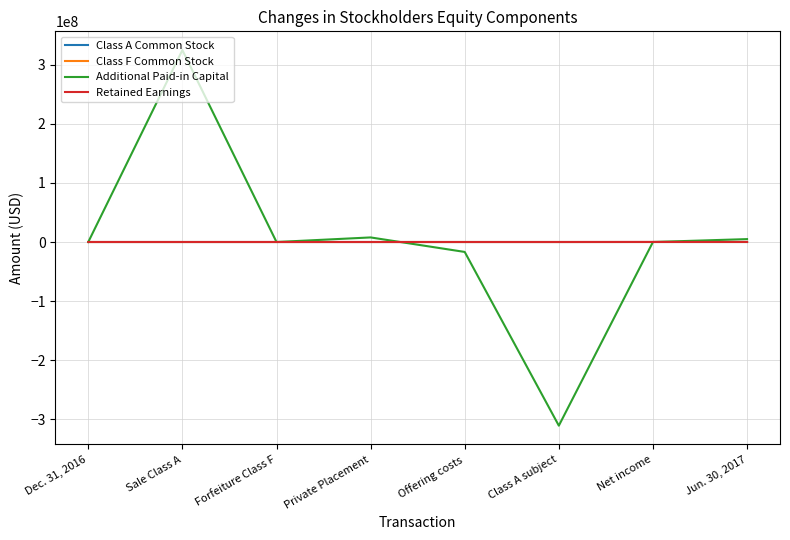

At which label does Additional Paid-in Capital reach its minimum?

Class A subject